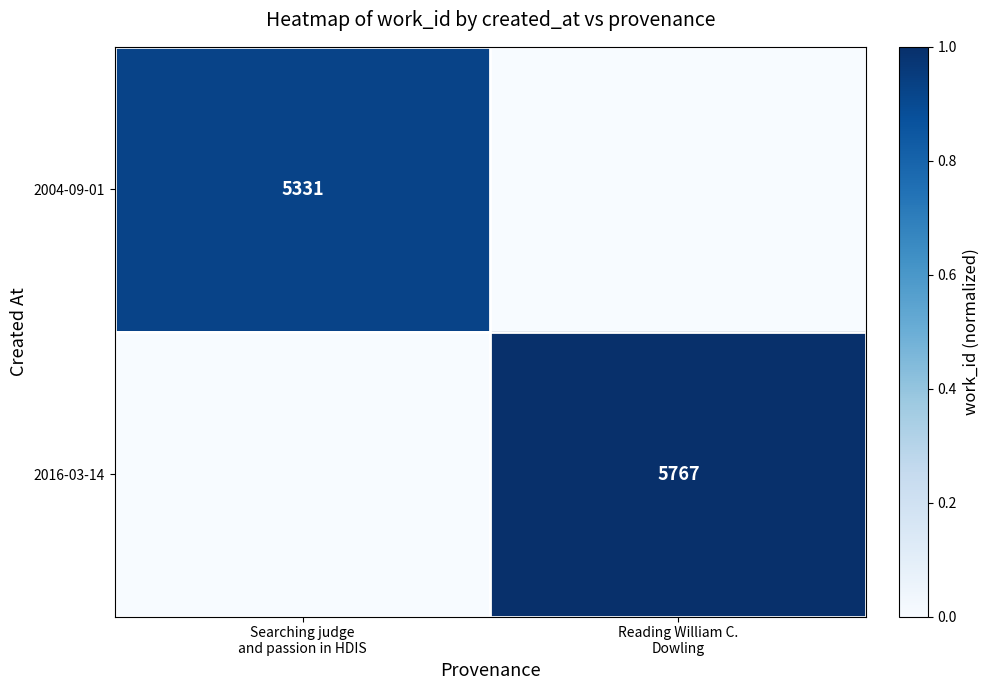

At which label is 2004-09-01 closest to 0?

Reading William C. Dowling